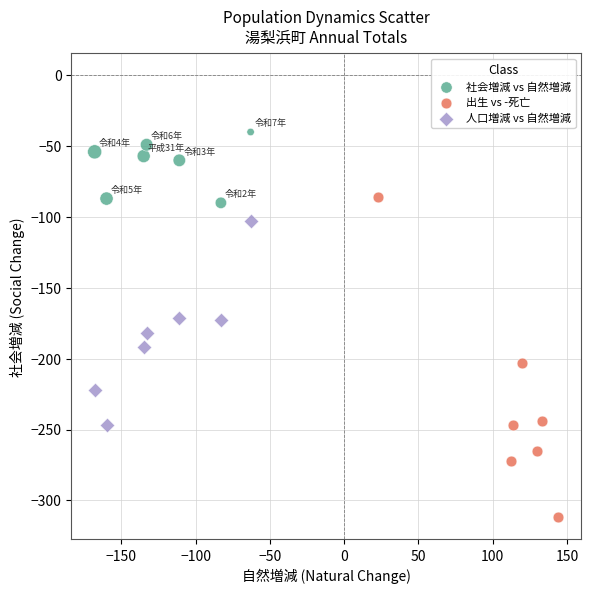

Which series has the widest spread of Y values?

出生 vs -死亡